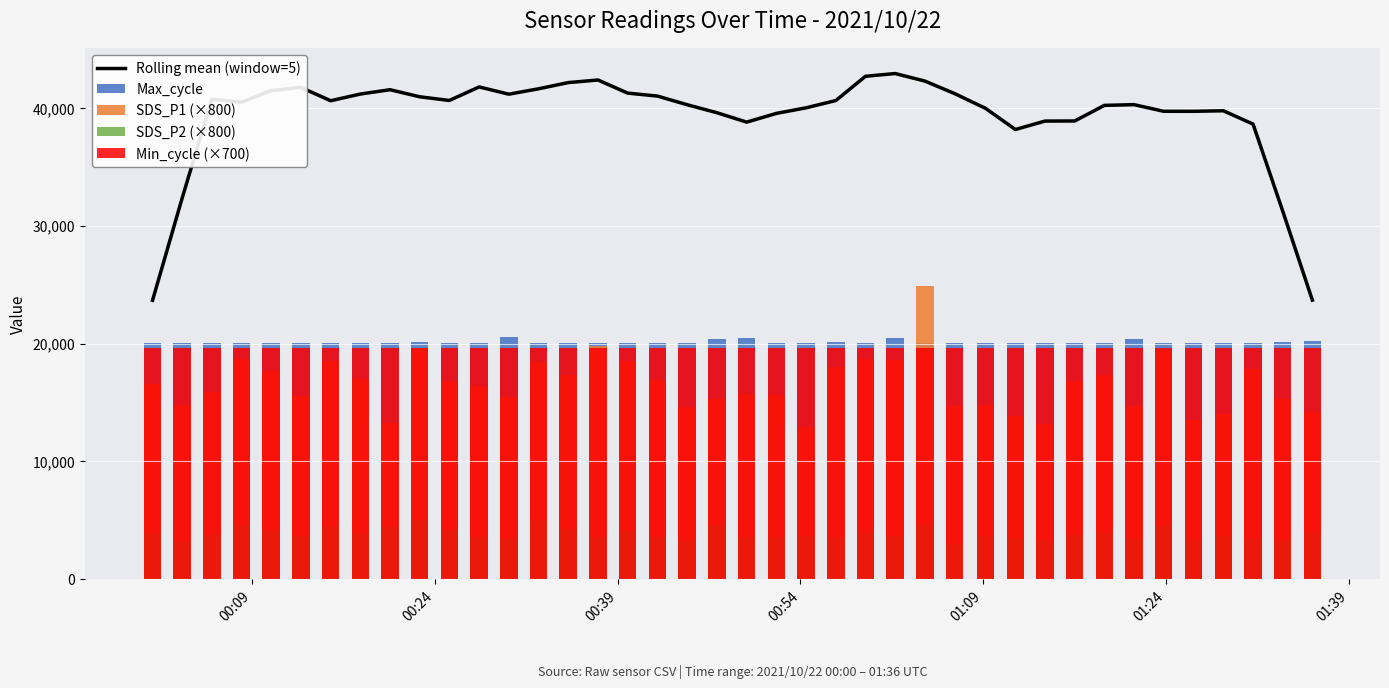

What is the minimum value for Rolling mean (window=5)?

23666.4